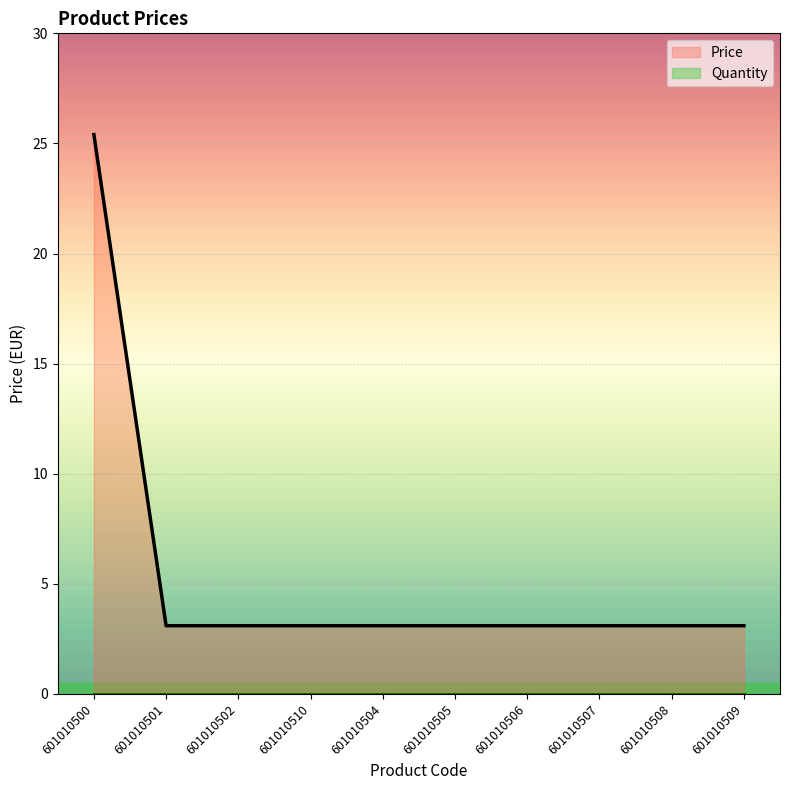

What position from the right is 601010500?

10